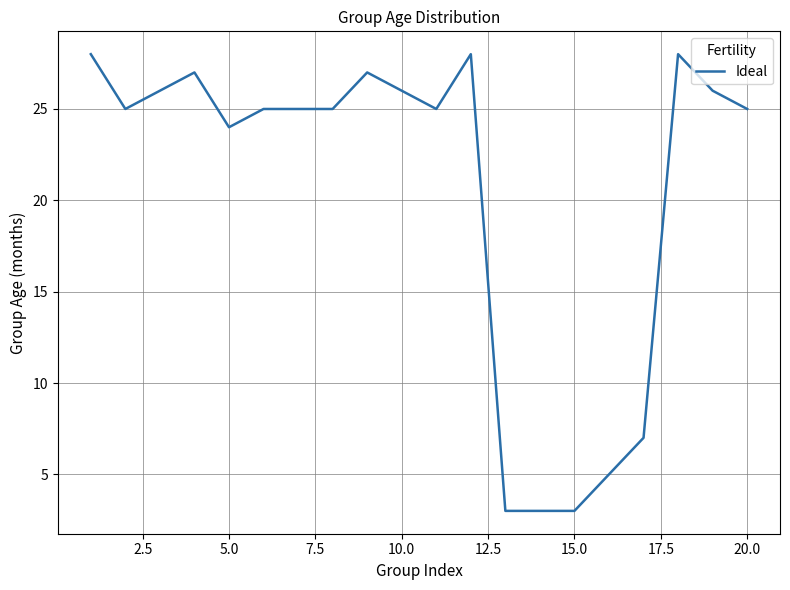

What is the difference between the maximum and minimum values?

25